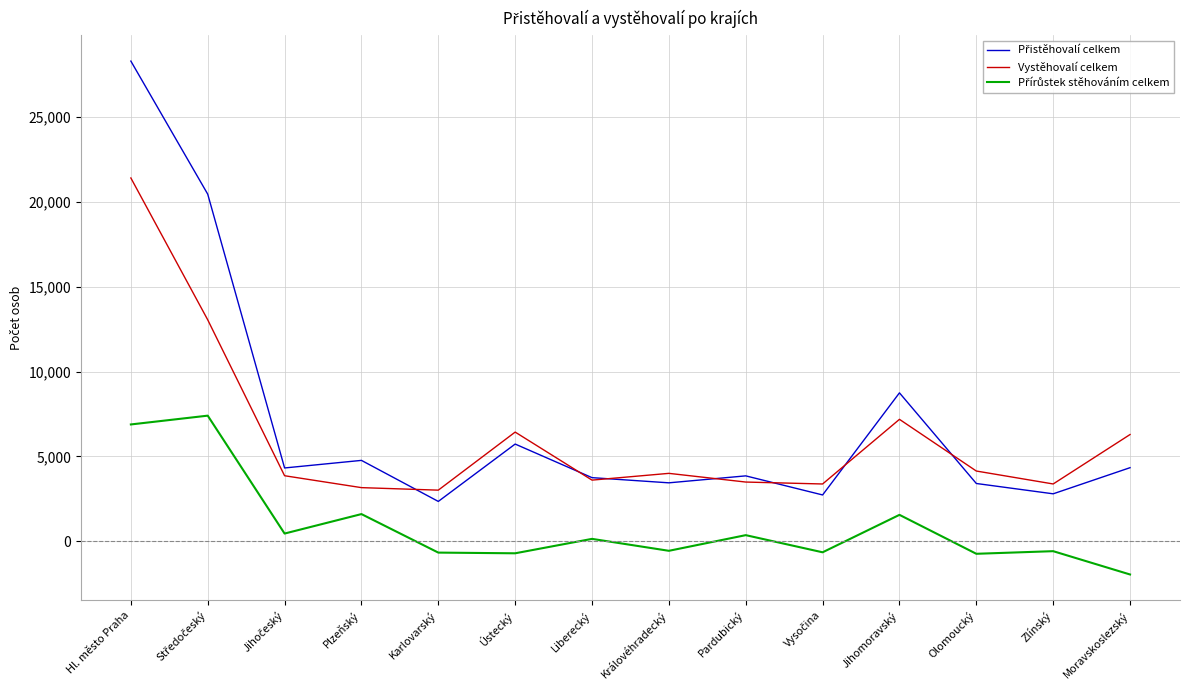

What is the smallest value displayed?

-1953